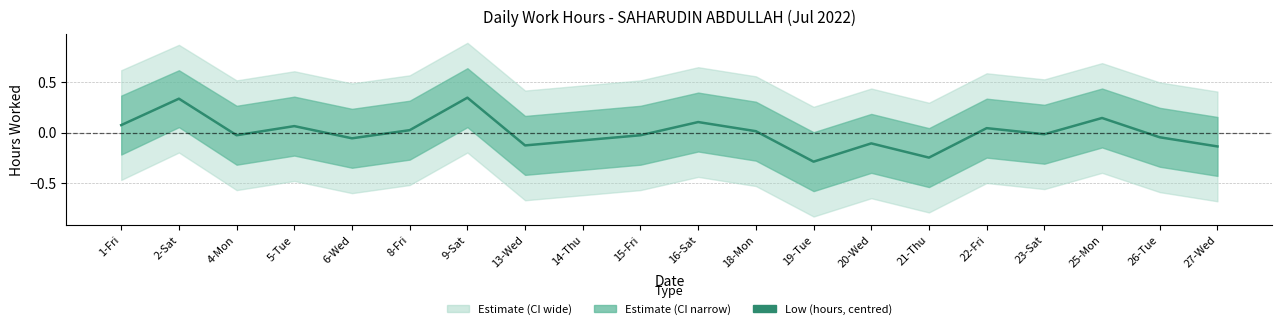

What is the label of the 15th point from the right?

8-Fri